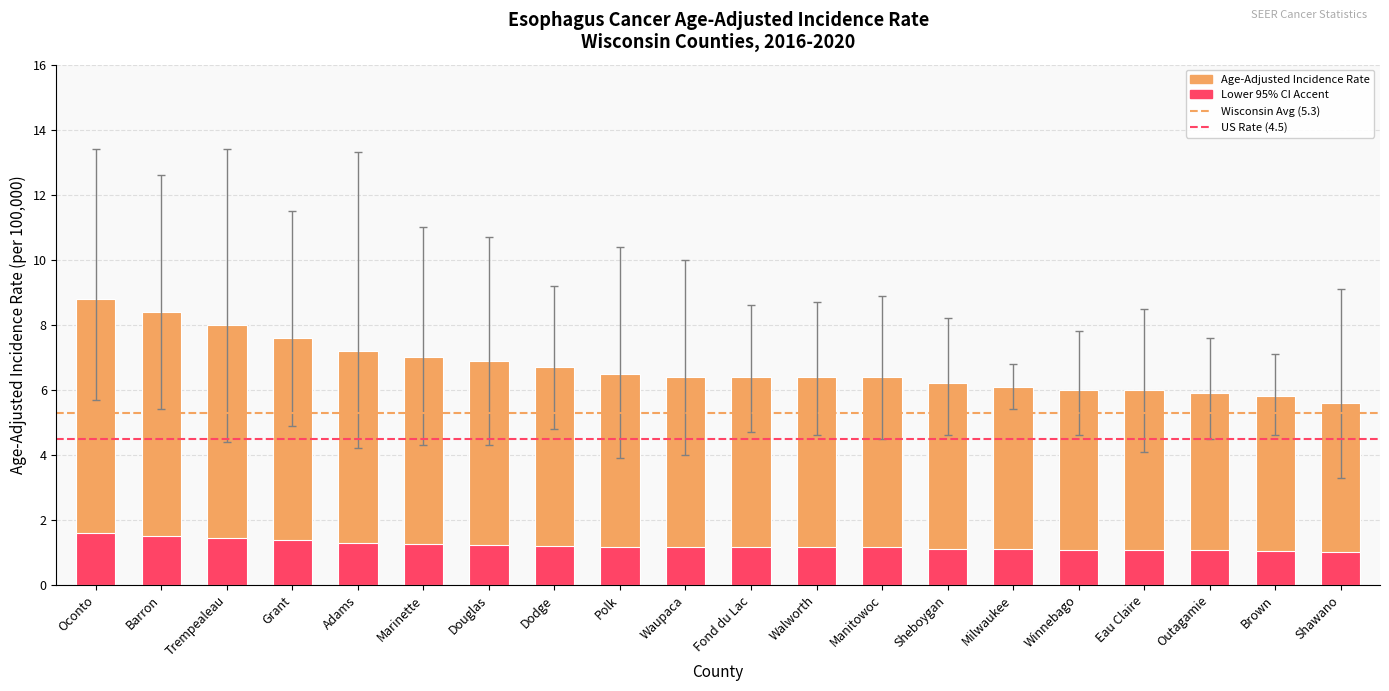

What is the maximum value for Upper 95% CI?

13.4